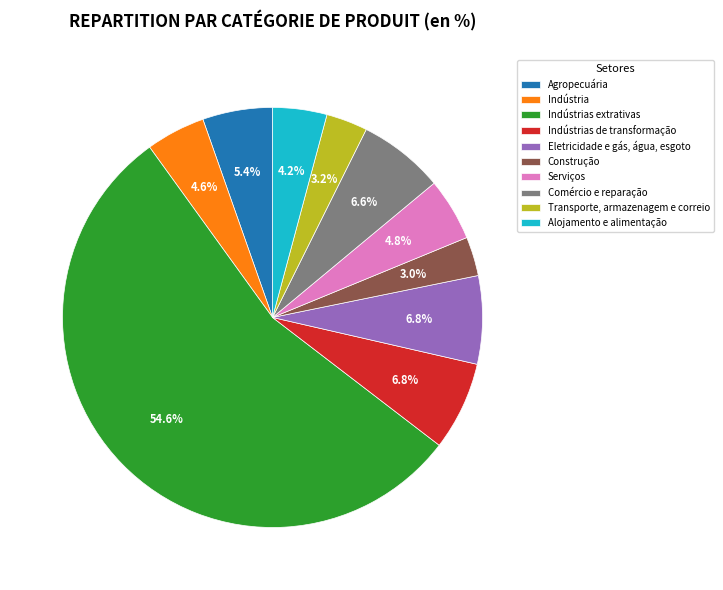

Which slice is the largest?

Indústrias extrativas